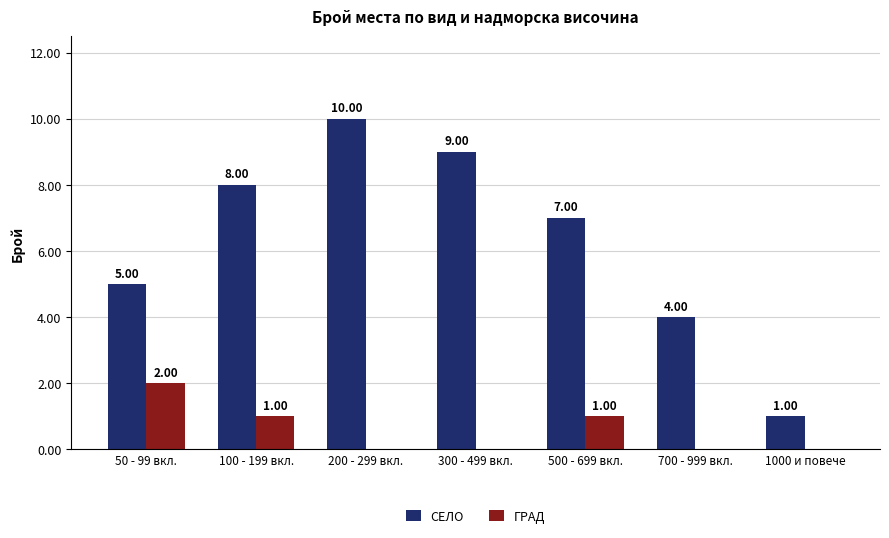

The value of ГРАД at 1000 и повече is 0. True or false?

True